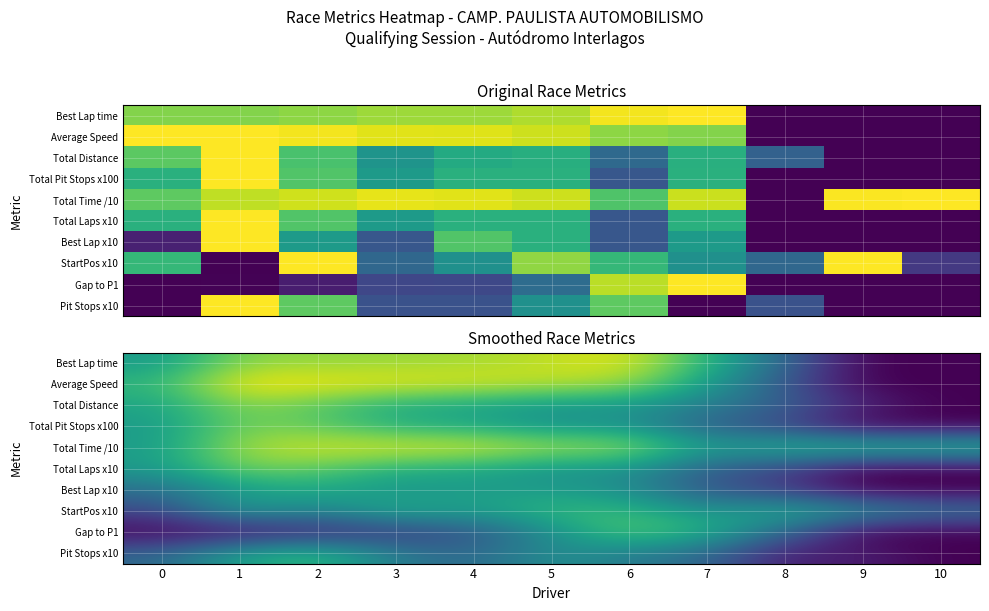

What is the total value across all series at 4?

6.2